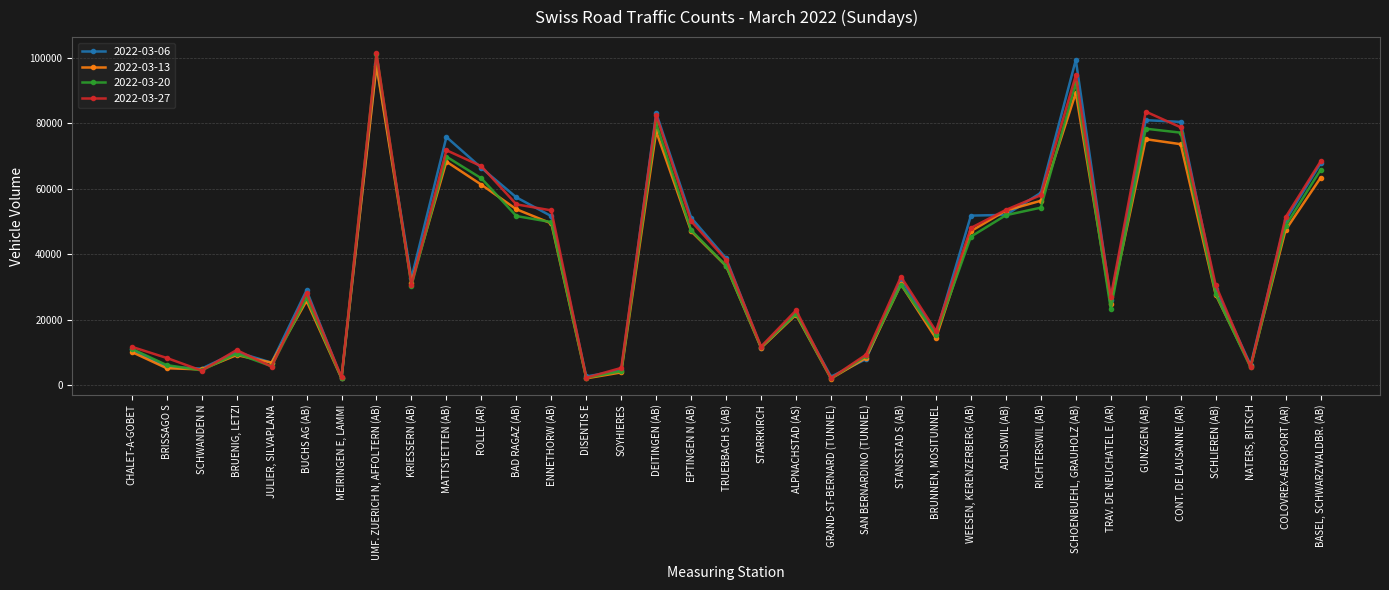

What is the label of the 32nd point from the right?

BRUENIG, LETZI